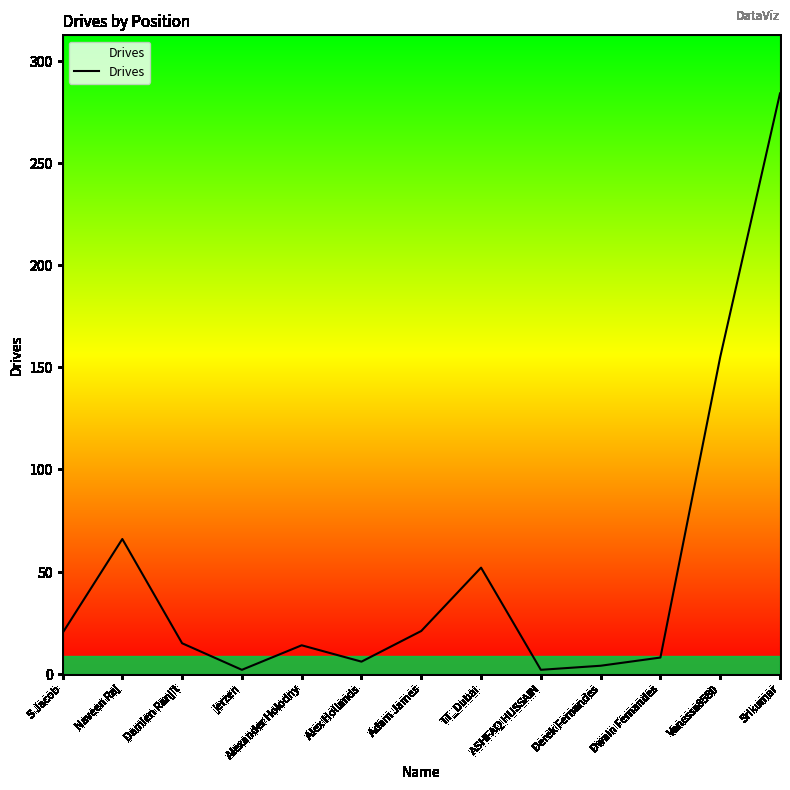

What is the difference between the maximum and minimum values?

282